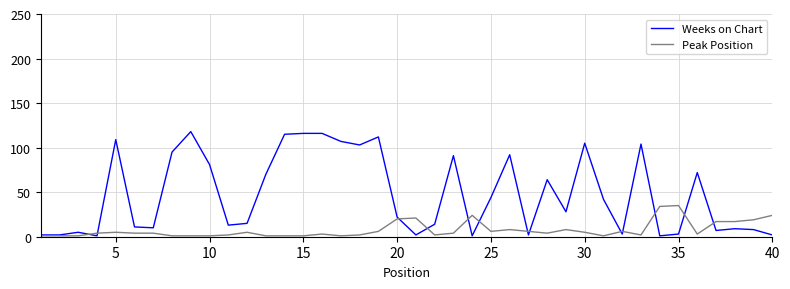

Which series has the largest range (max minus min)?

Weeks on Chart